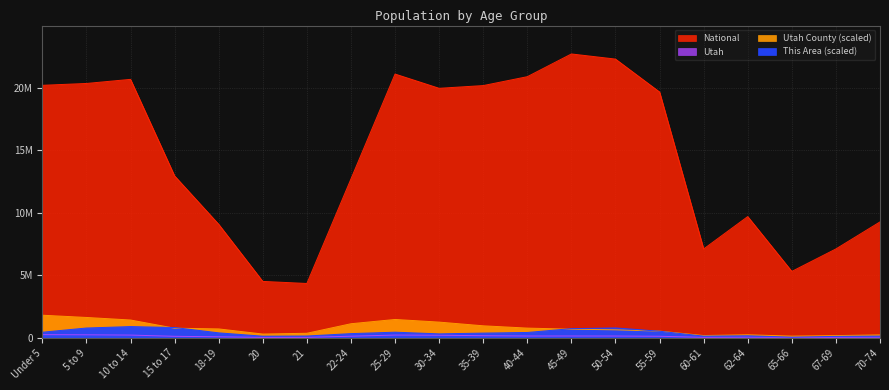

In Utah County, how many points are lower than both neighbors (excluding endpoints)?

3